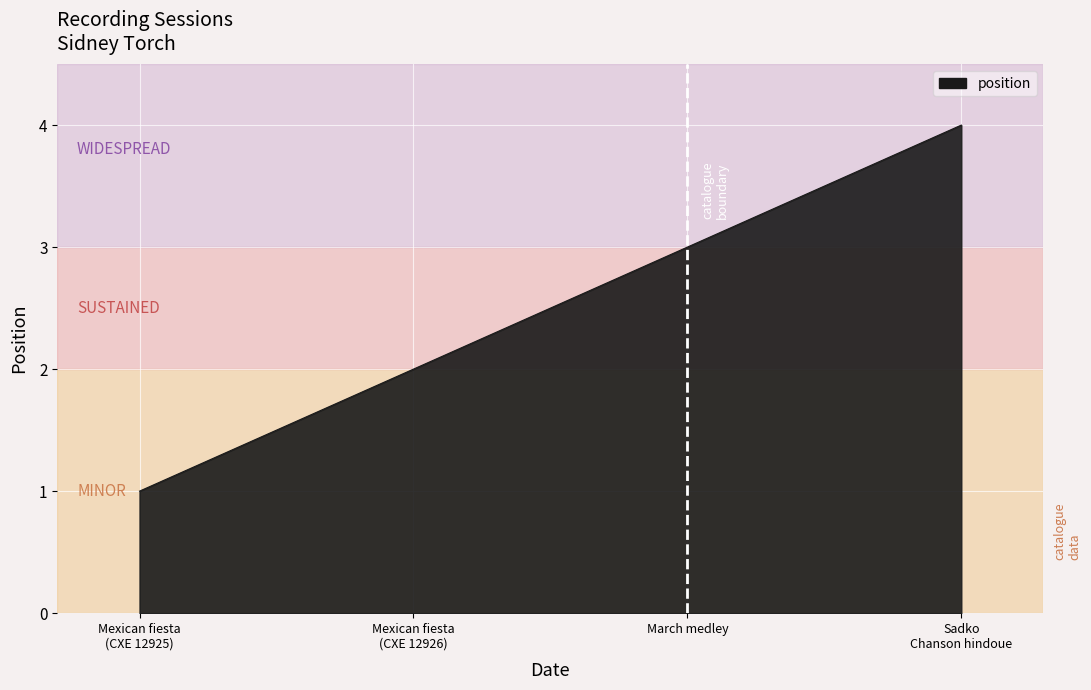

True or false: the data has more than 0 interior local peaks.

False